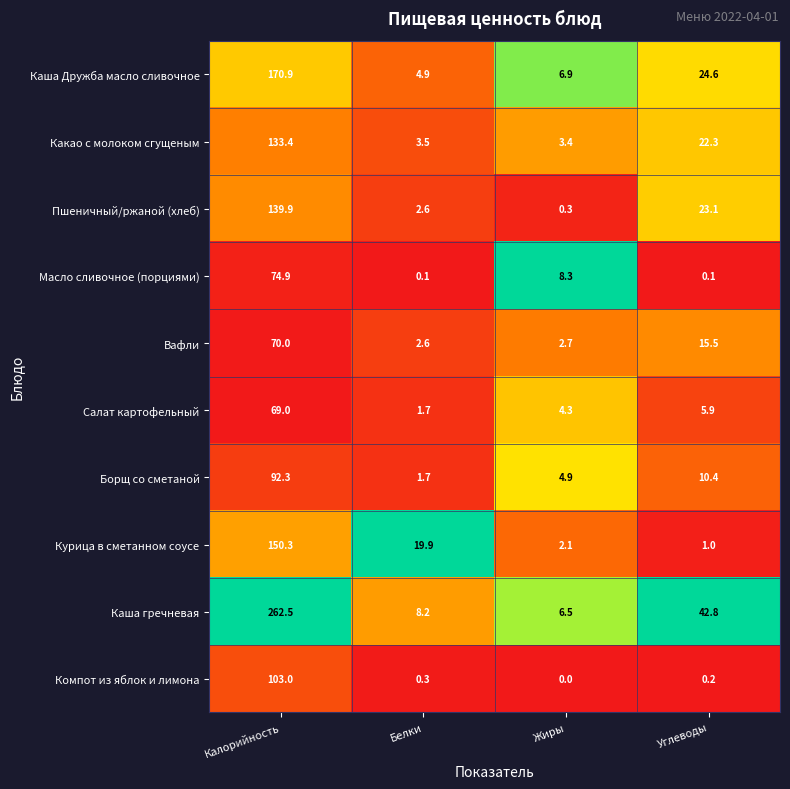

Is it true that Каша гречневая equals 262.5 at Калорийность?

True